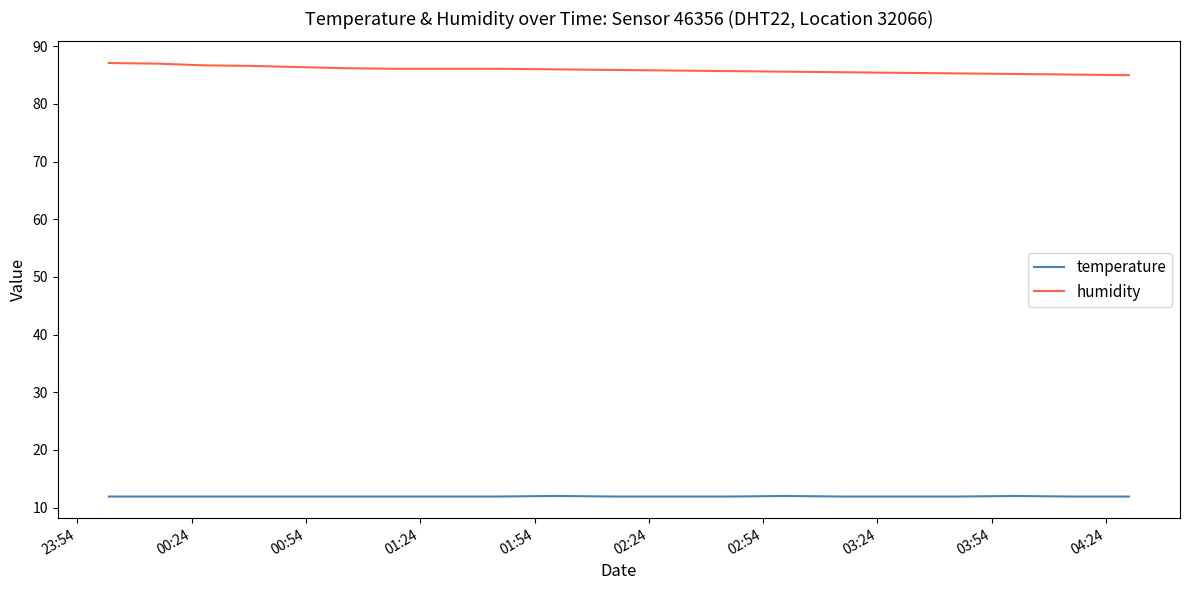

What is the minimum value for temperature?

11.9